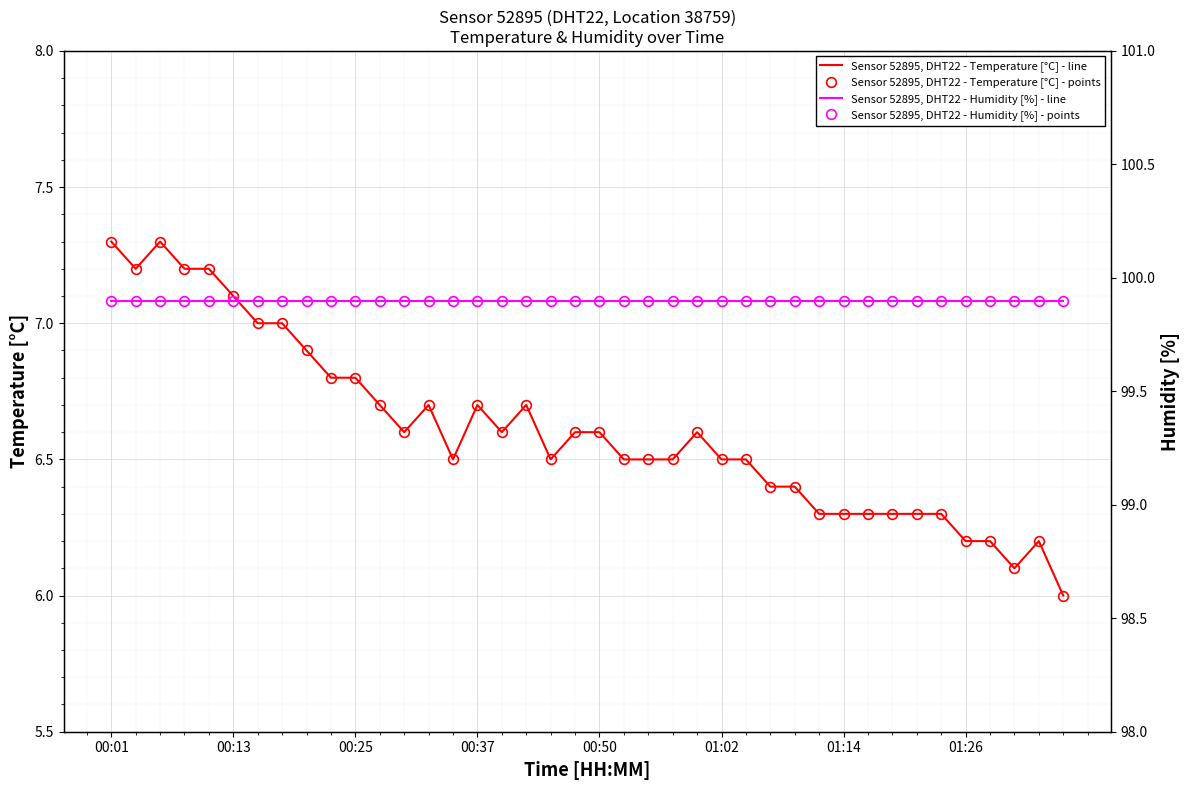

True or false: humidity (points) and temperature (points) intersect in this chart.

False